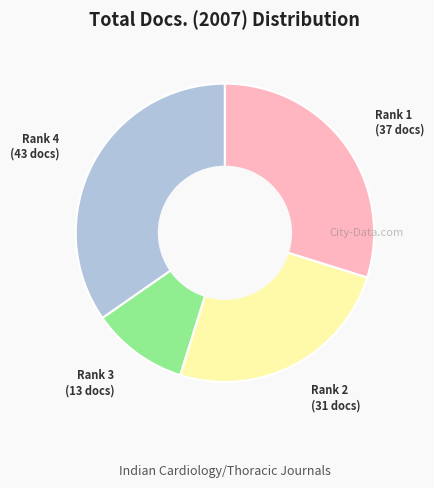

Does any single category account for the majority?

No